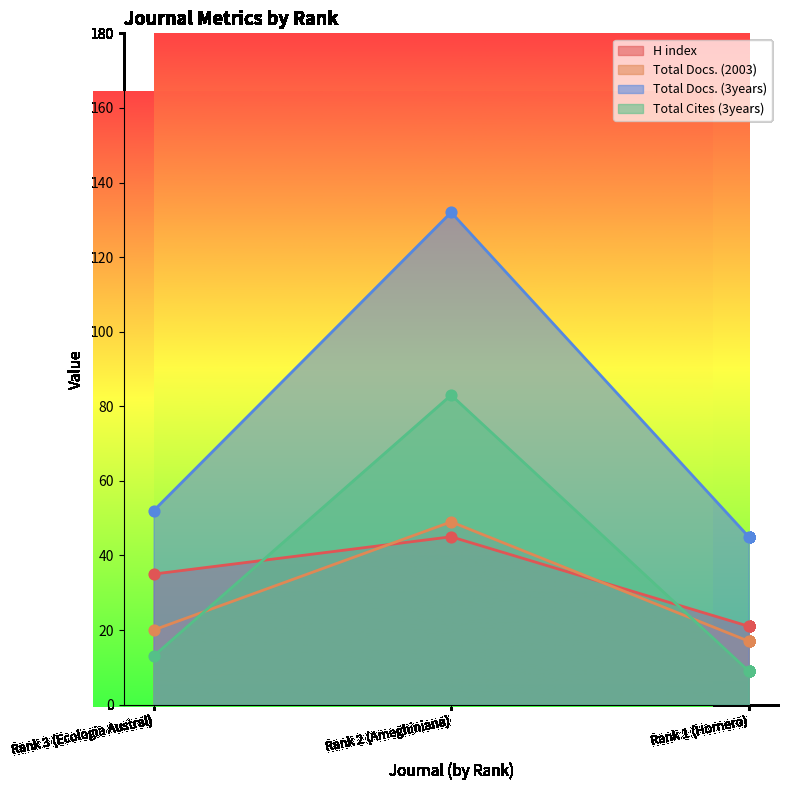

What are all the series names shown in the legend?

H index, Total Docs. (2003), Total Docs. (3years), Total Cites (3years)